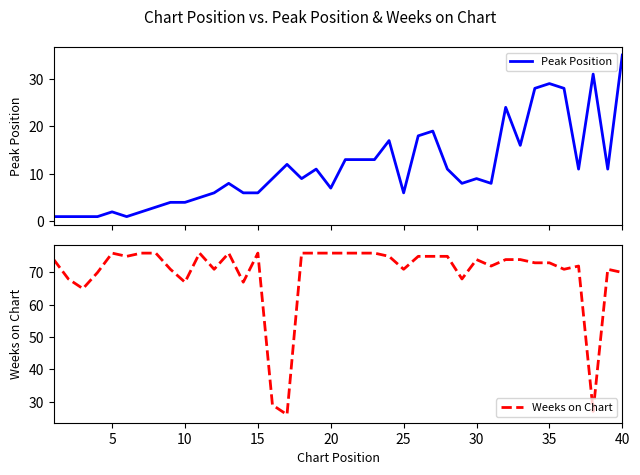

What are all the series names shown in the legend?

Peak Position, Weeks on Chart